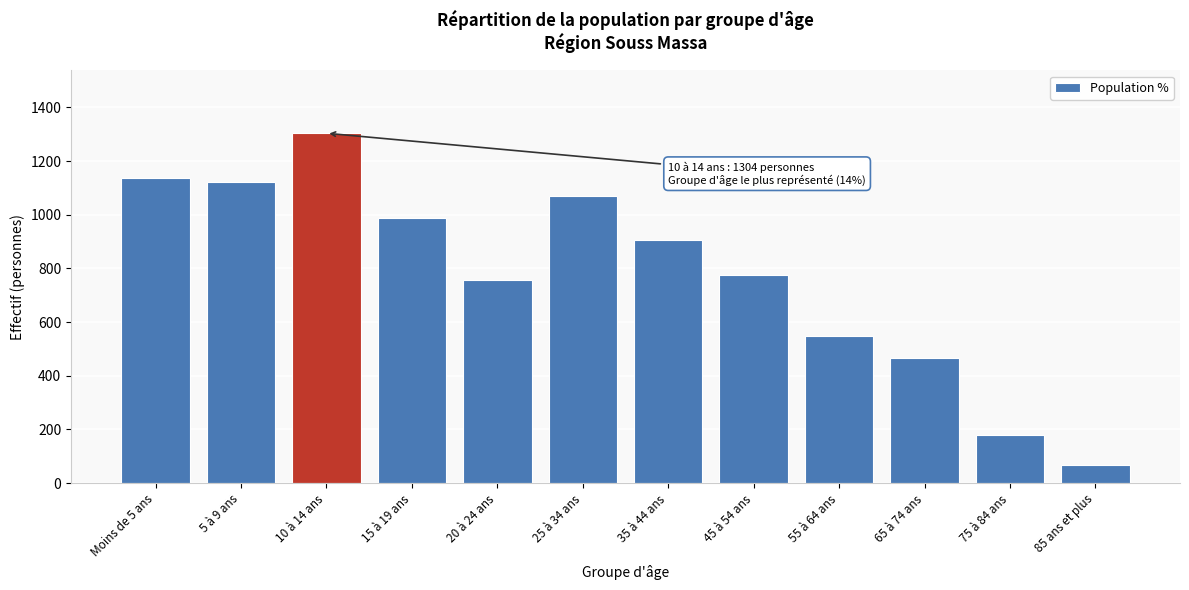

Reading right to left, transcribe all the data shown in this chart.

66	179	467	547	775	908	1070	757	989	1304	1122	1136